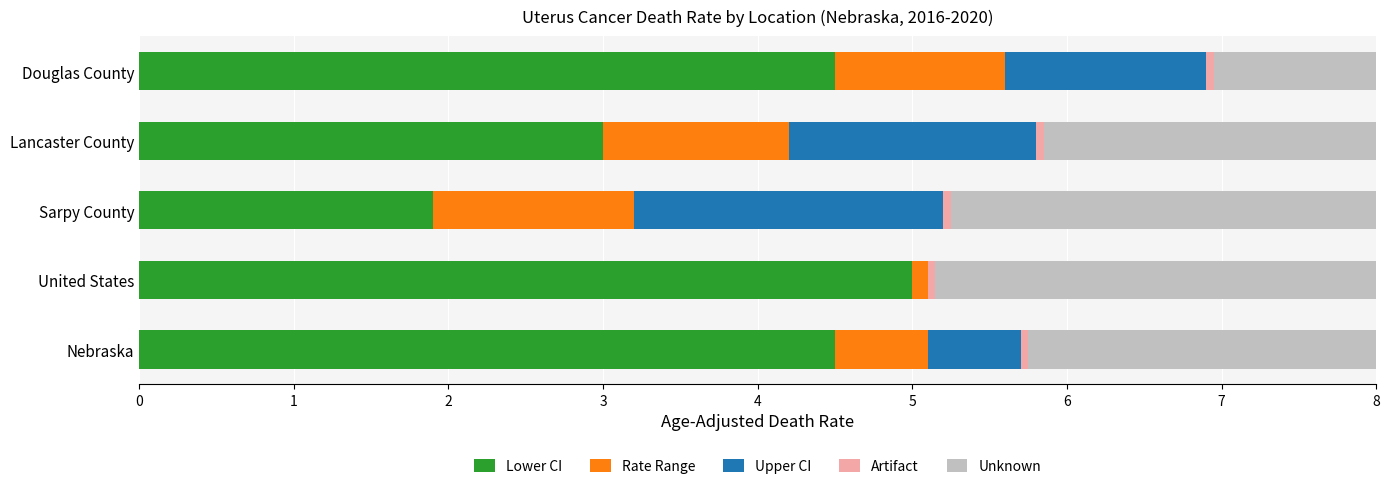

What is the highest value of the Lower CI series?

5.0